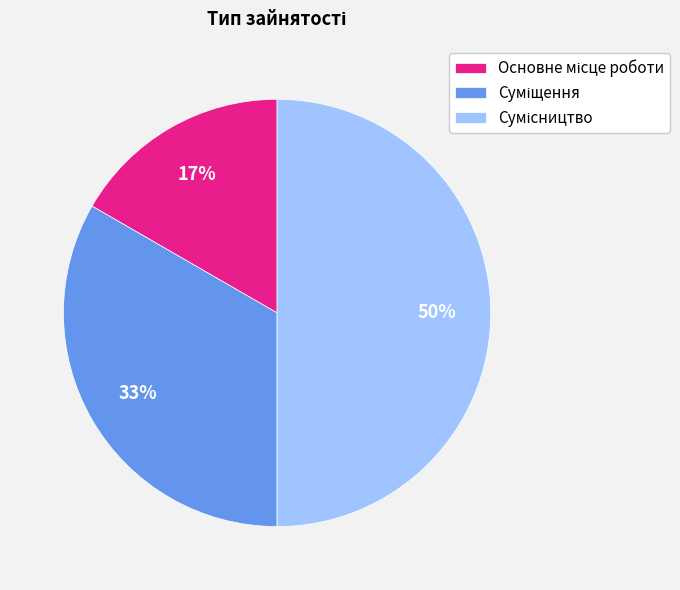

How many slices are in this pie chart?

3